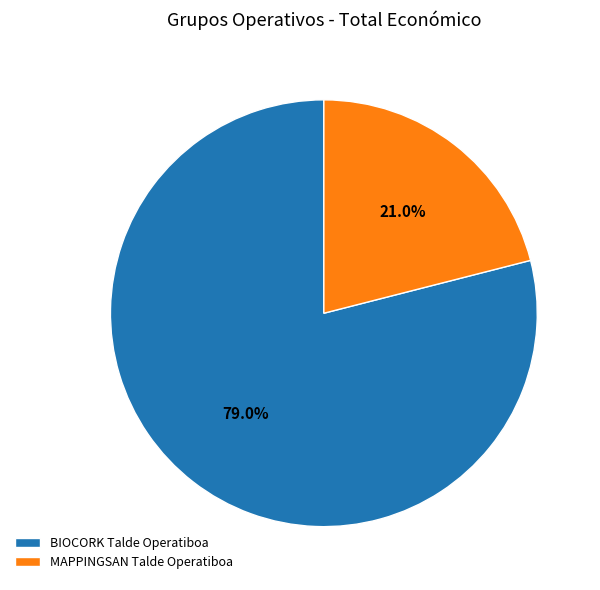

Combined, do MAPPINGSAN Talde Operatiboa and BIOCORK Talde Operatiboa account for over 50%?

Yes